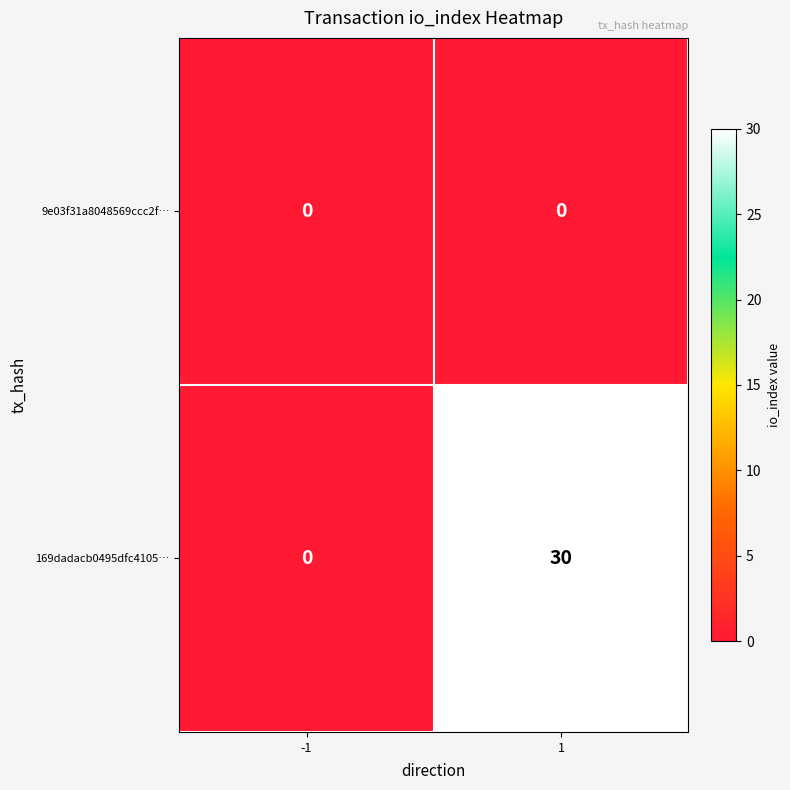

The 169dadacb0495dfc4105… series shows -12 at -1. True or false?

False